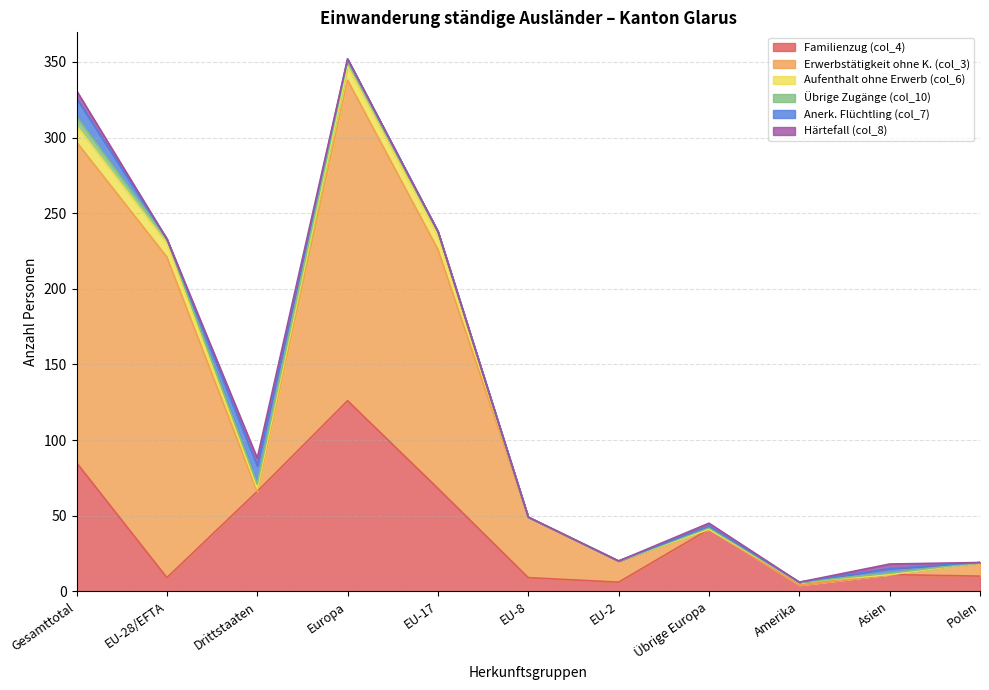

Is it true that Übrige Zugänge (col_10) equals 2 at Asien?

False